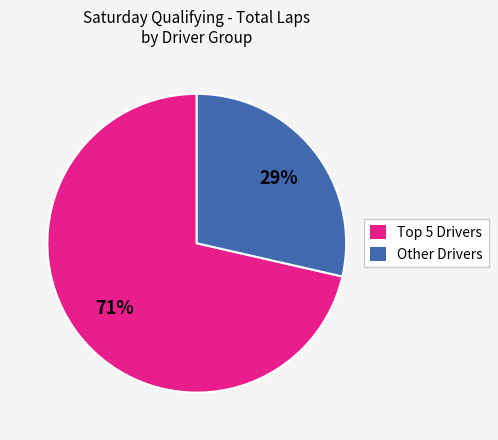

How many slices are in this pie chart?

2